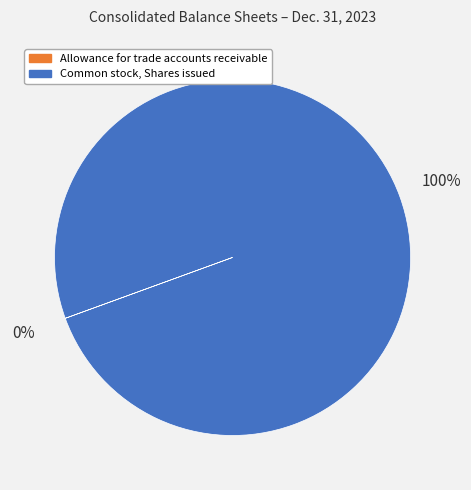

To the nearest percent, what is the average slice percentage?

50%